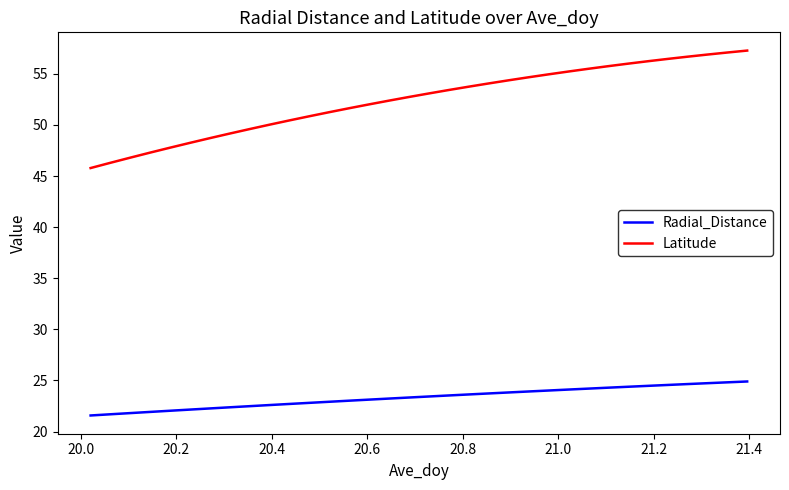

How many lines are shown in the chart?

2